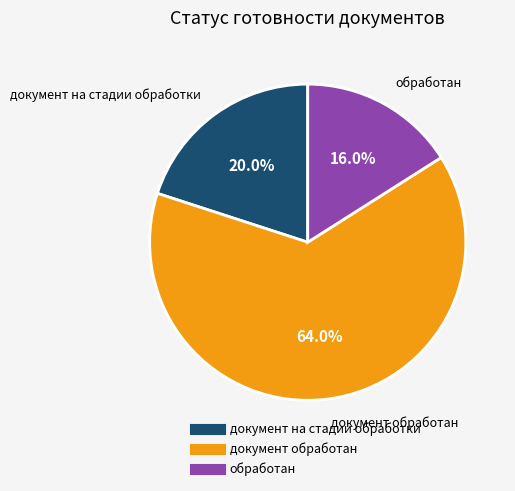

Do обработан and документ на стадии обработки together represent more than half of the pie?

No